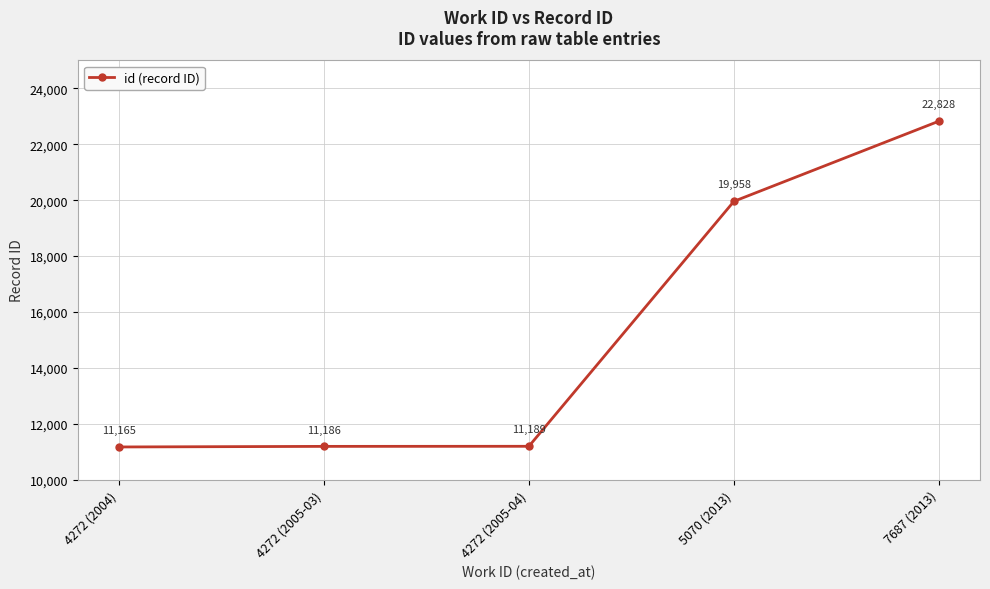

What is the label of the 2nd point from the right?

5070 (2013)